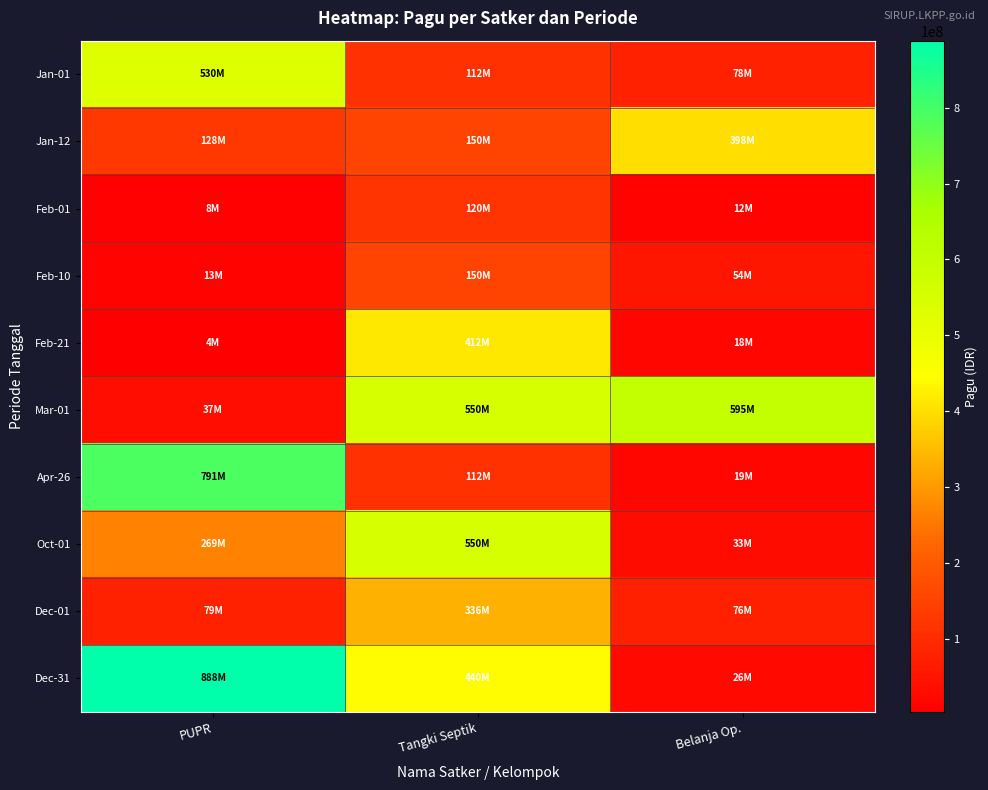

Rank the series by their maximum value, from highest to lowest.

Dec-31, Apr-26, Mar-01, Oct-01, Jan-01, Feb-21, Jan-12, Dec-01, Feb-10, Feb-01